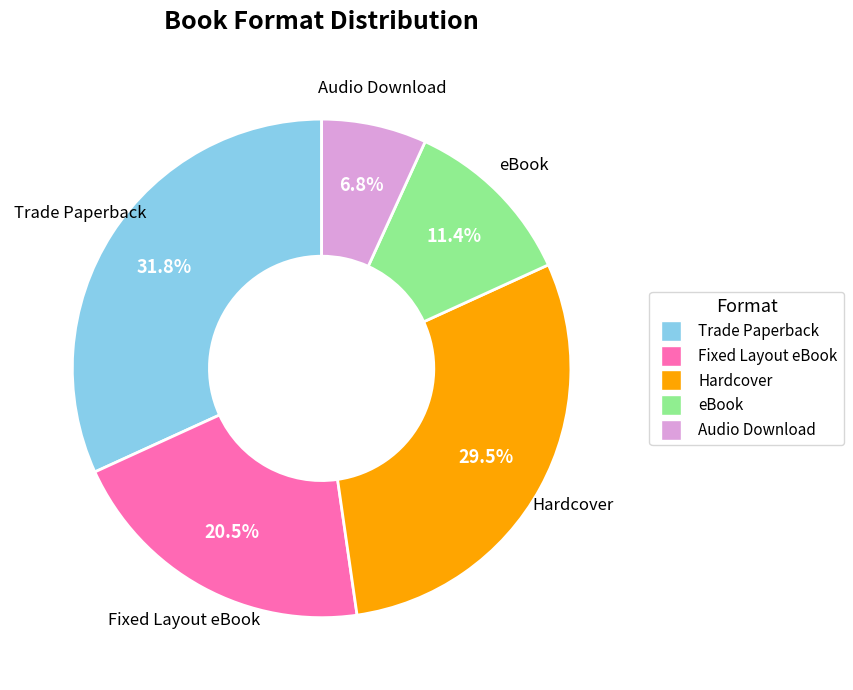

To the nearest percent, what is the combined percentage of eBook and Hardcover?

41%